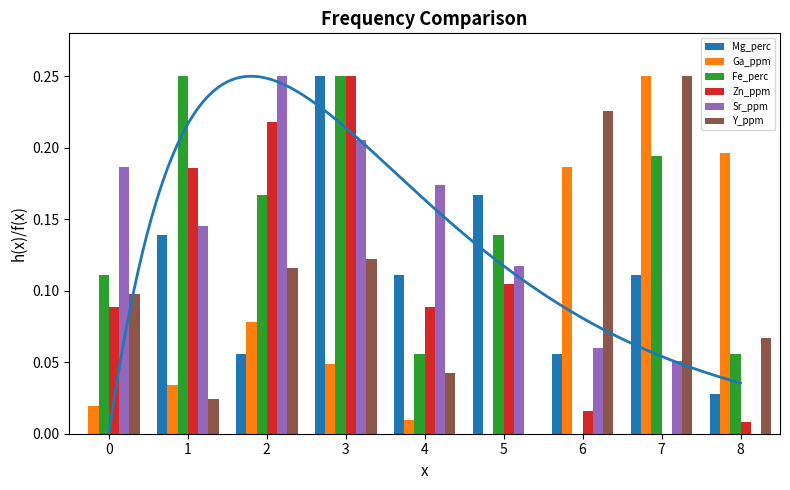

List the labels in order of Y_ppm value, smallest first.

5, 1, 4, 8, 0, 2, 3, 6, 7